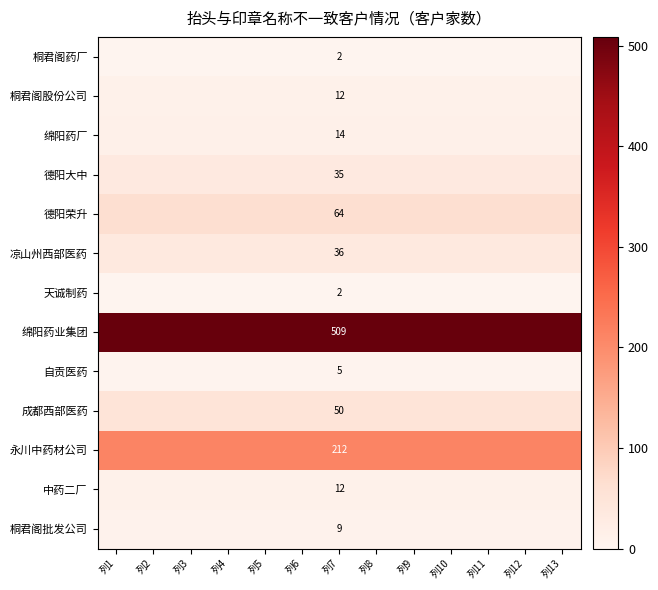

The value of 永川中药材公司 at 列7 is 212. True or false?

True